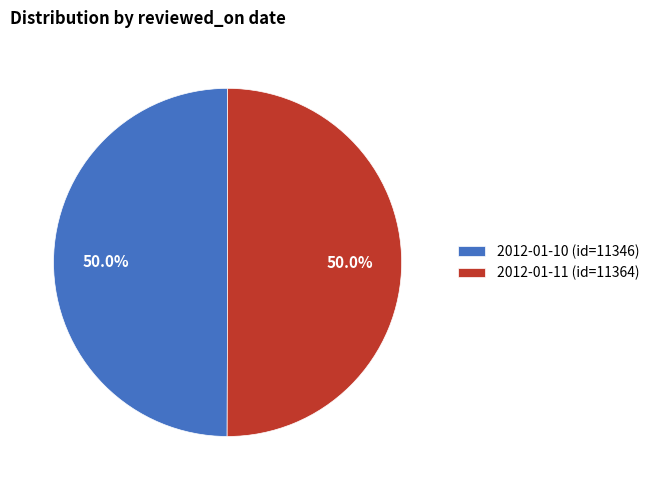

What is the ratio of the value at 2012-01-10 (id=11346) to the value at 2012-01-11 (id=11364)?

1.0